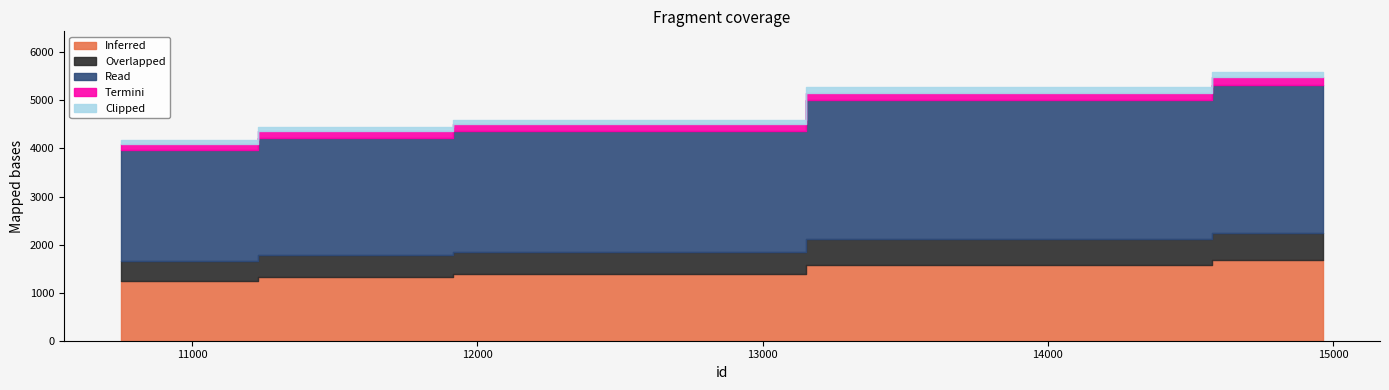

What is the difference between the maximum and minimum values?

1431